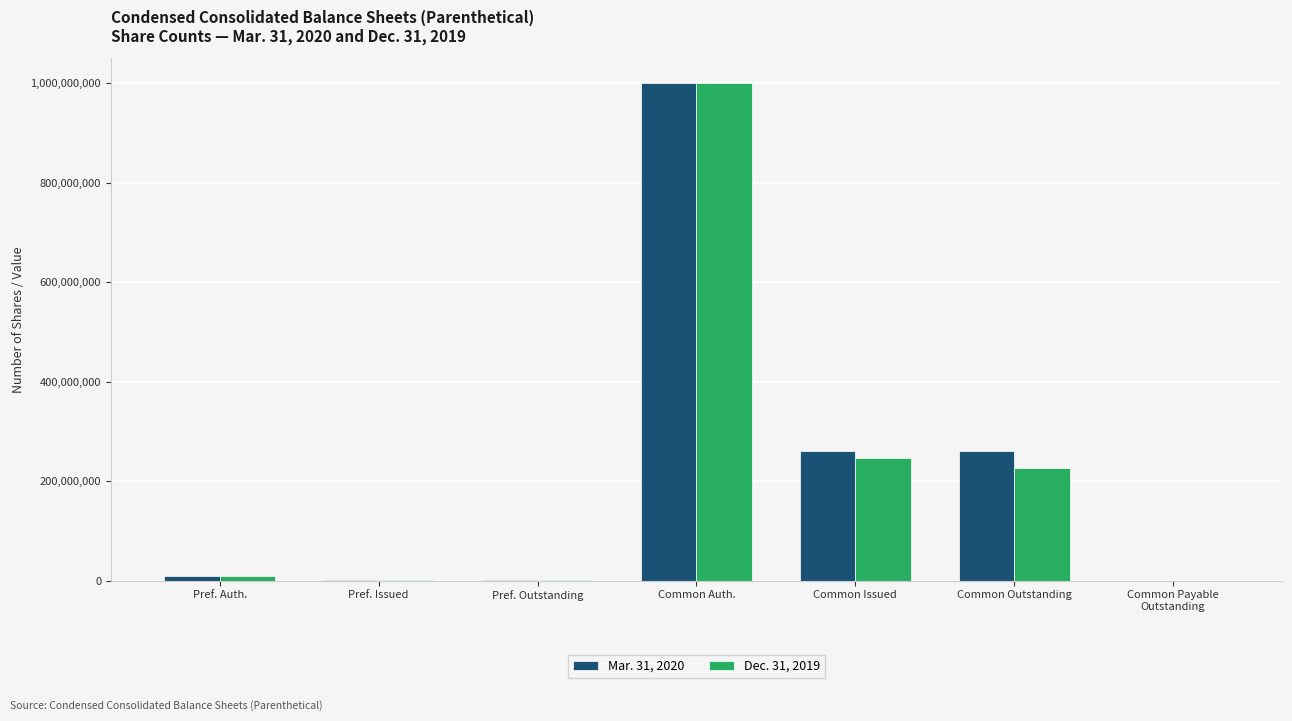

How many data points does each series have?

7